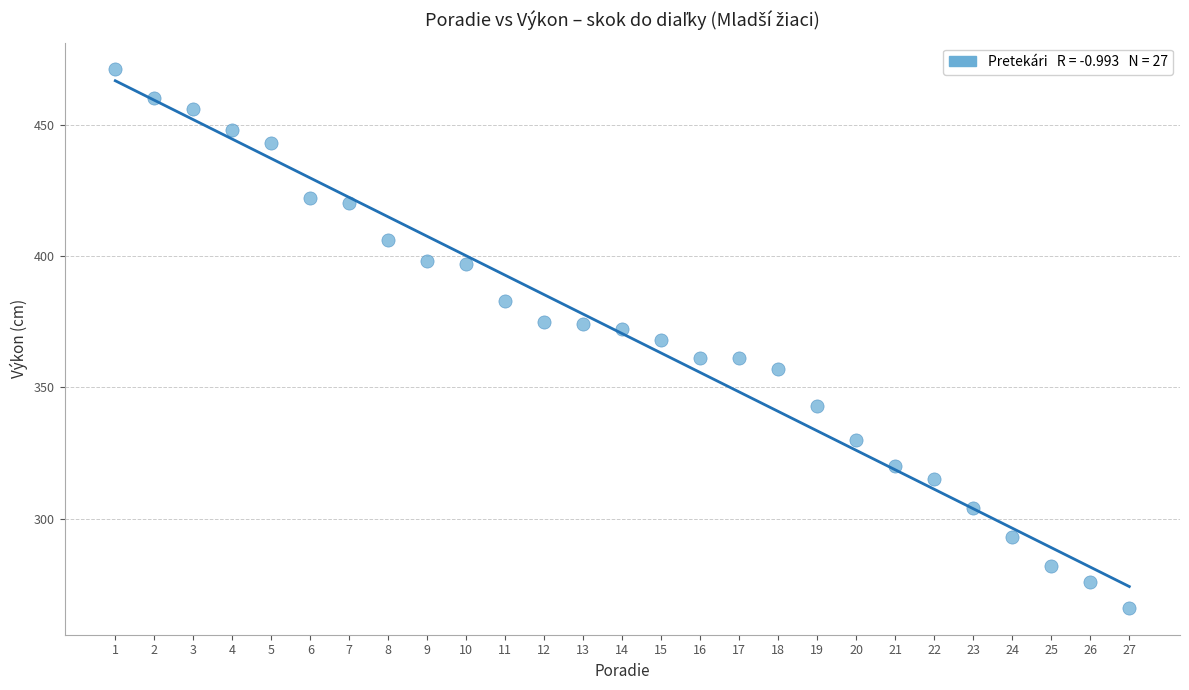

What is the range of X values (max minus min)?

26